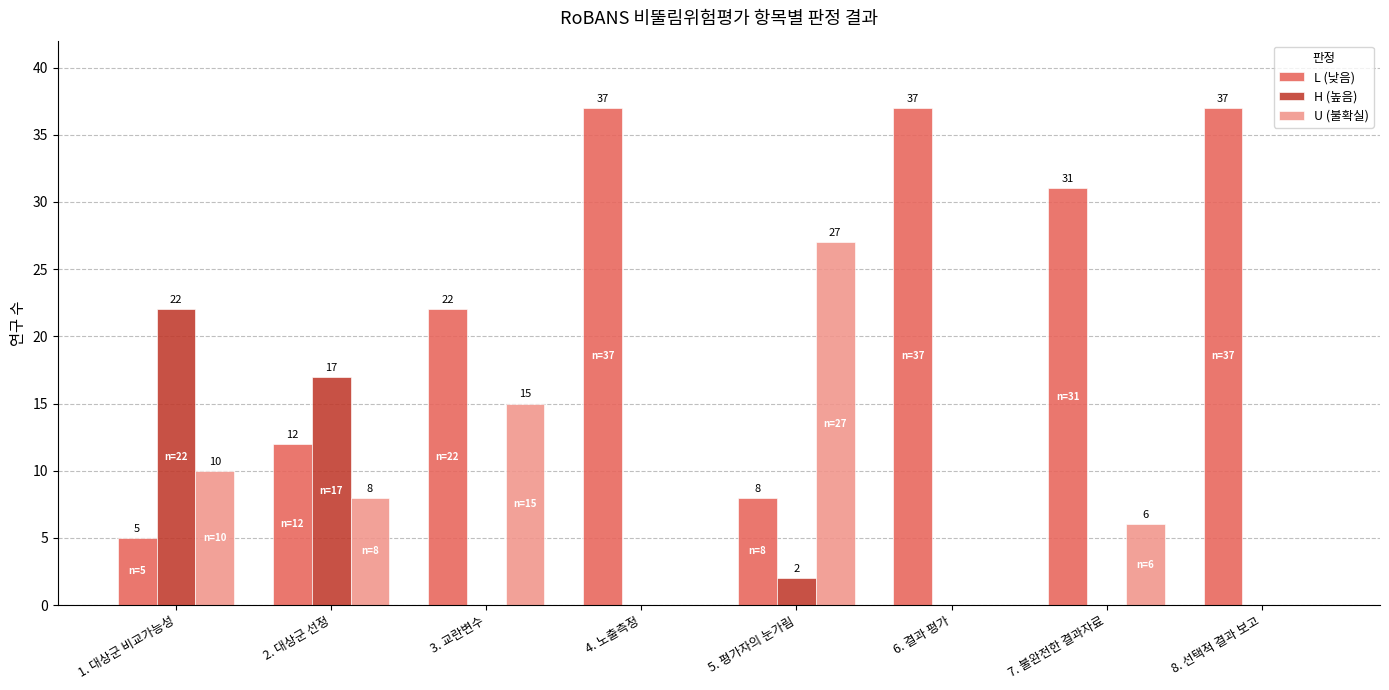

What is the total value across all series at 2. 대상군 선정?

37